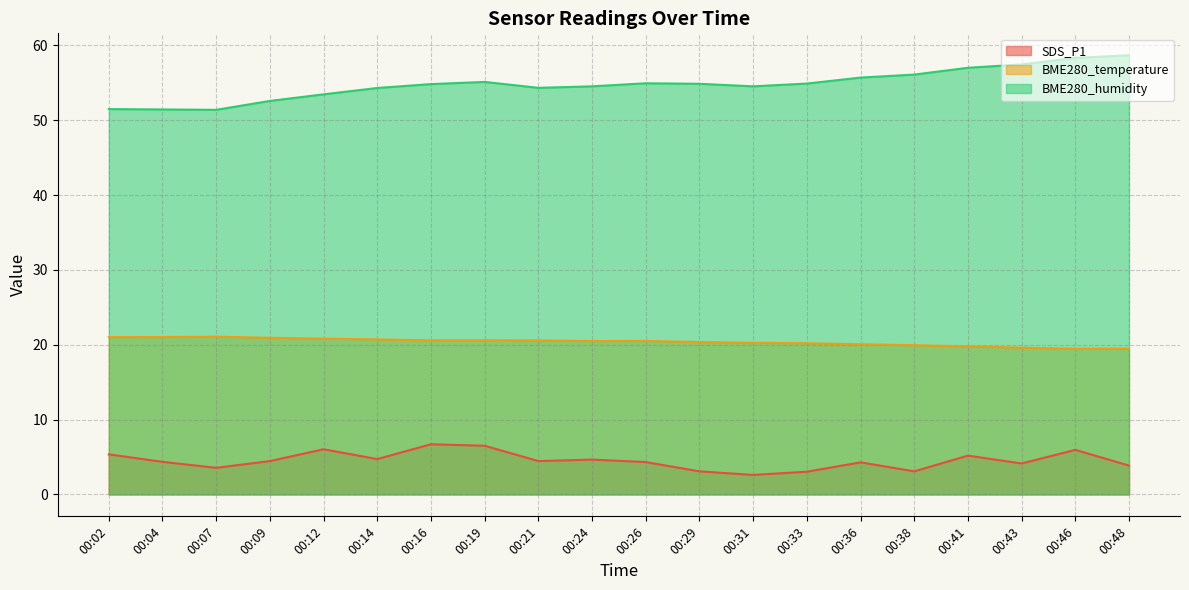

Reading right to left, transcribe all the data shown in this chart.

SDS_P1: 3.9	6.0	4.1	5.2	3.1	4.3	3.0	2.6	3.1	4.3	4.7	4.5	6.5	6.7	4.7	6.0	4.5	3.5	4.3	5.3
BME280_temperature: 19.5	19.5	19.6	19.8	19.9	20.1	20.2	20.3	20.4	20.5	20.5	20.6	20.6	20.6	20.7	20.8	20.9	21.1	21.0	21.0
BME280_humidity: 58.7	58.3	57.5	57.0	56.1	55.7	54.9	54.5	54.9	55.0	54.5	54.3	55.1	54.8	54.3	53.5	52.6	51.4	51.5	51.5